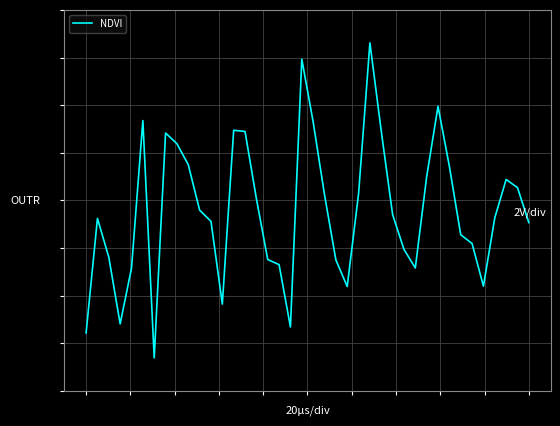

Does the chart display data point markers on the line(s)?

No